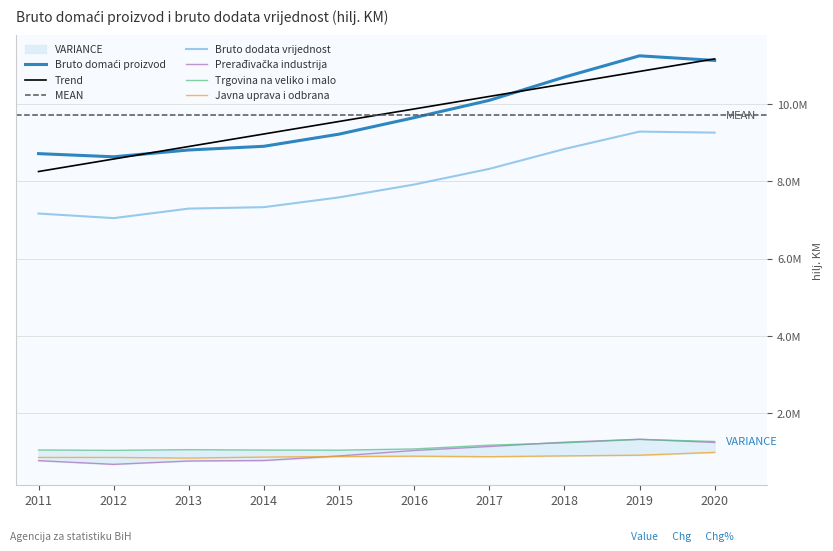

Which series ends up on top after the final intersection of Prerađivačka industrija and Javna uprava i odbrana?

Prerađivačka industrija